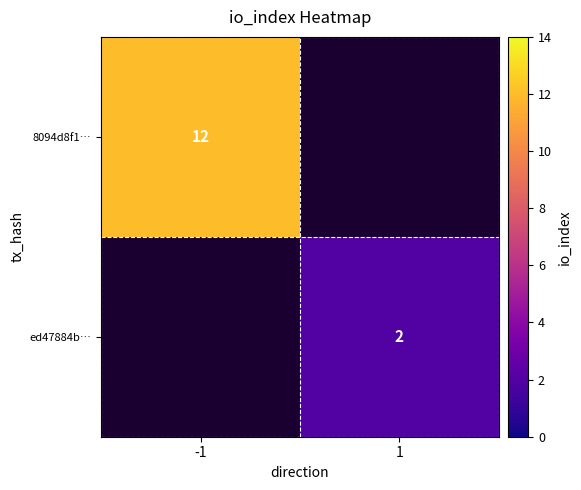

The value of ed47884b… at 1 is 2. True or false?

True